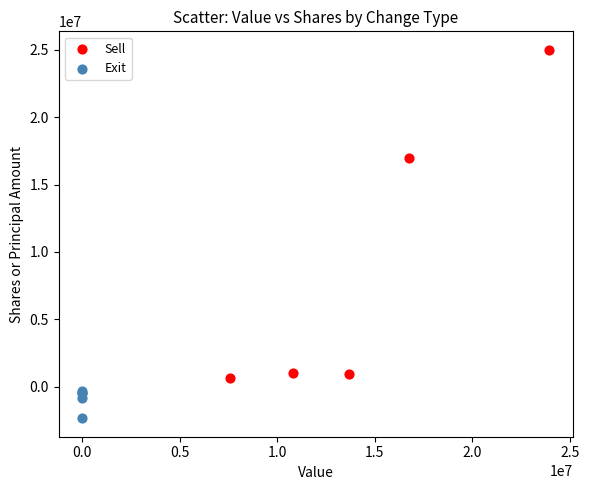

Which series has the largest Y range (max minus min)?

Sell